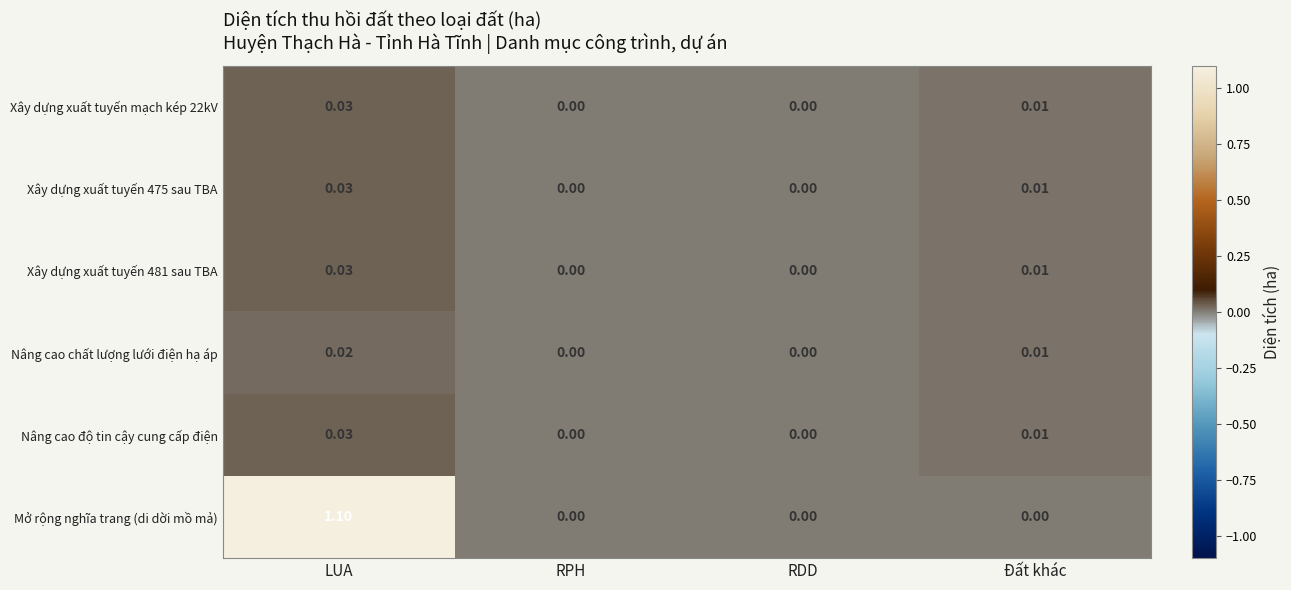

Is the value of Nâng cao chất lượng lưới điện hạ áp at LUA greater than the value of Xây dựng xuất tuyến 481 sau TBA at LUA?

No